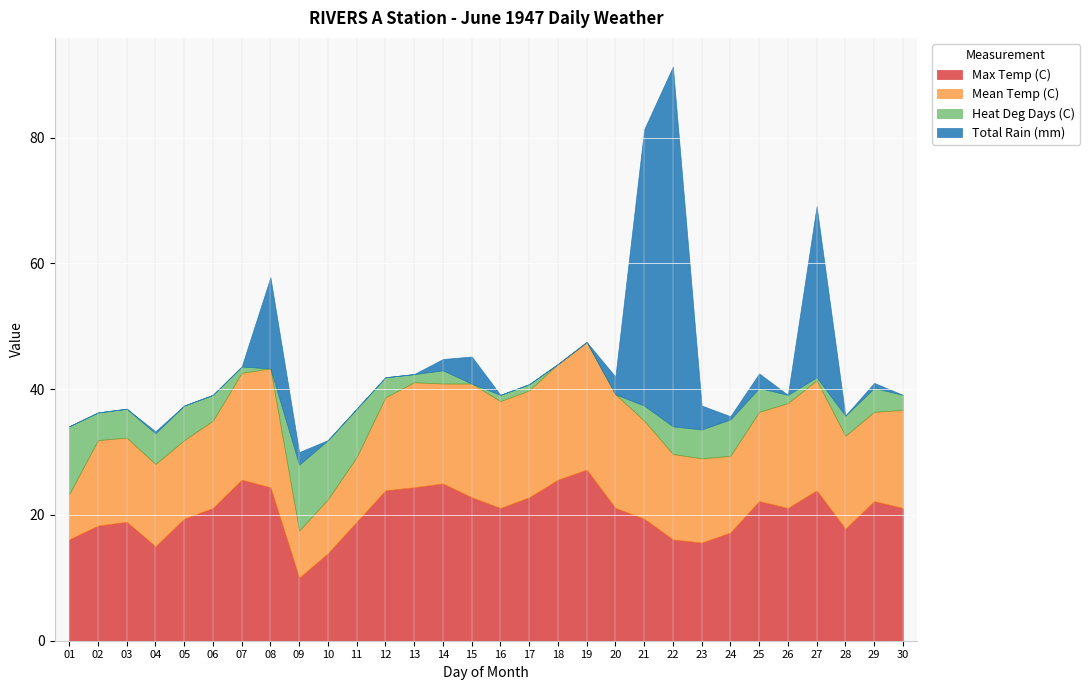

What is the sum of the Heat Deg Days (C) values at 27 and 03?

5.1